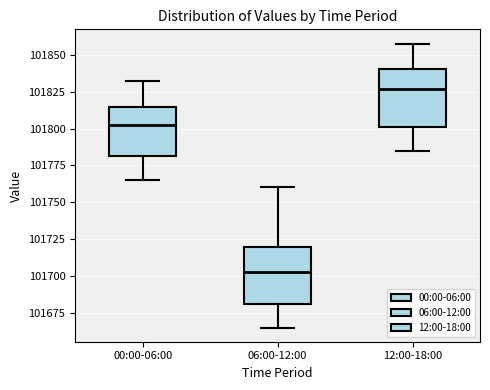

Which box has the highest median line?

12:00-18:00